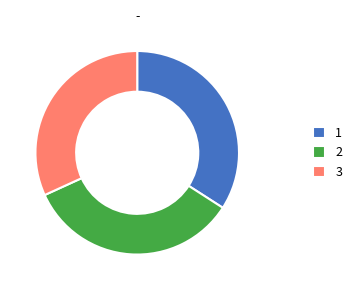

Combined, do 1 and 3 account for over 50%?

Yes